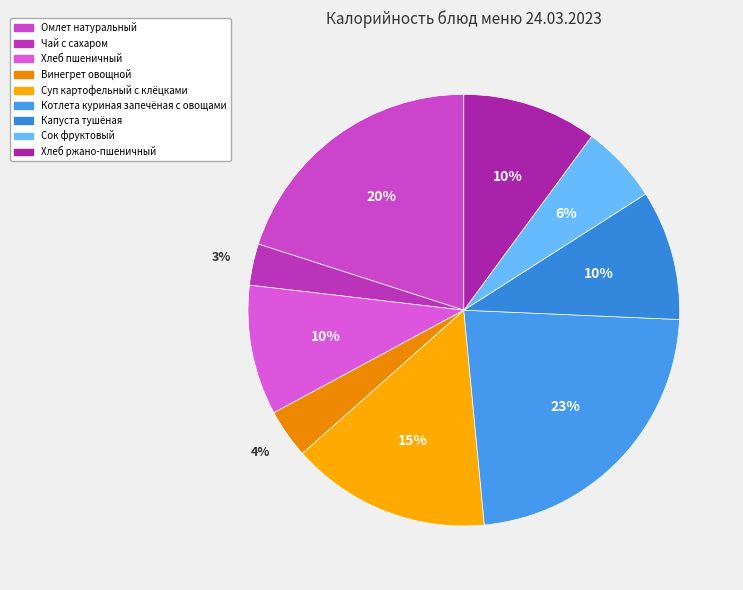

Does any single category account for the majority?

No